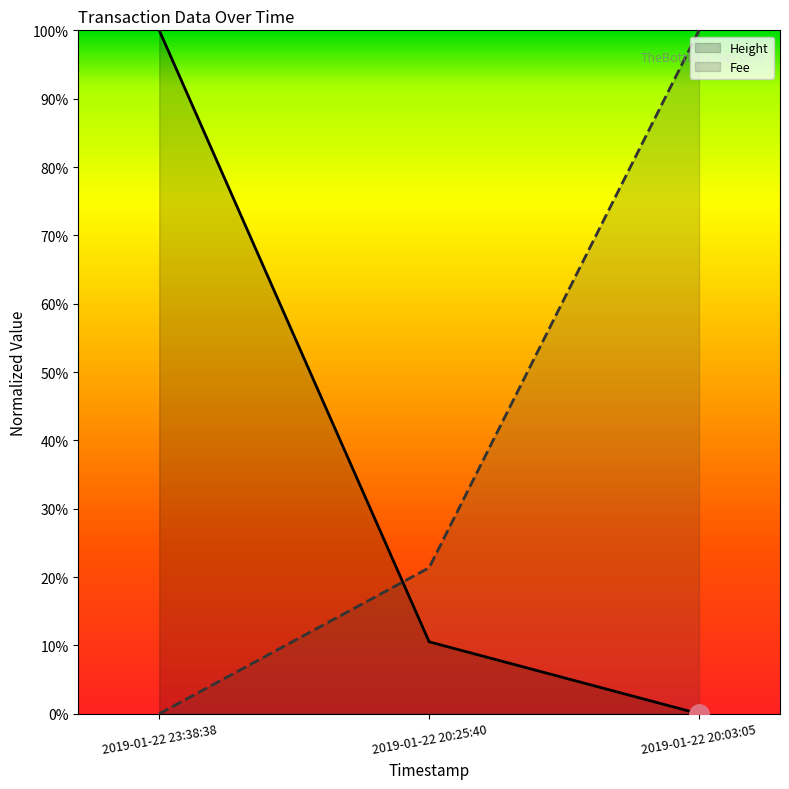

What is the average value of the Height series?

0.4